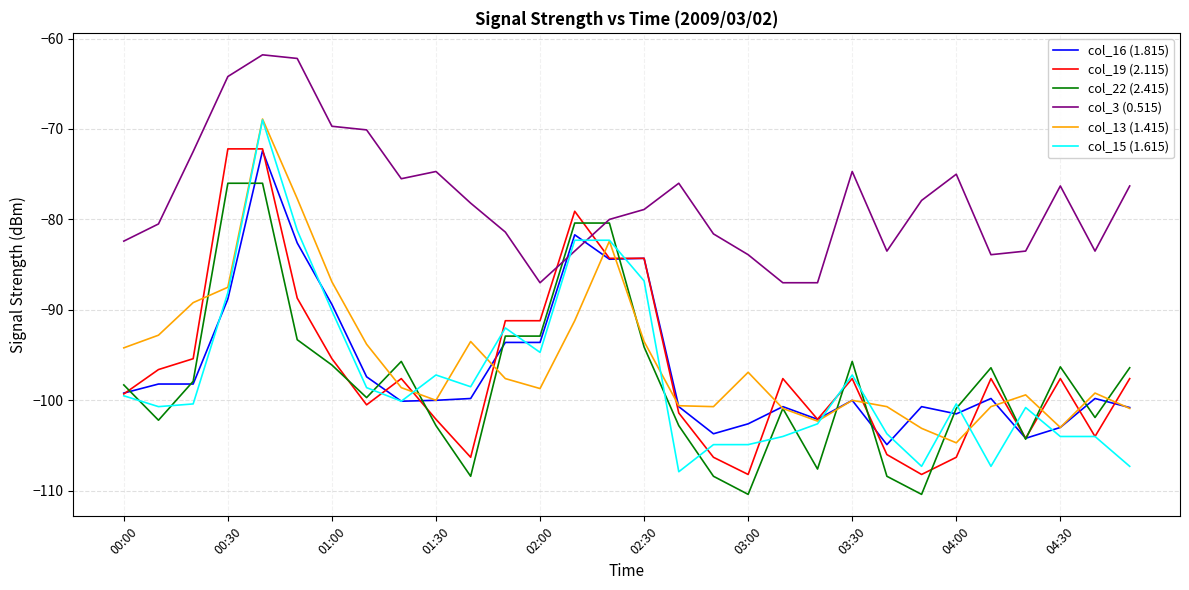

What is the average value of the col_16 (1.815) series?

-96.3